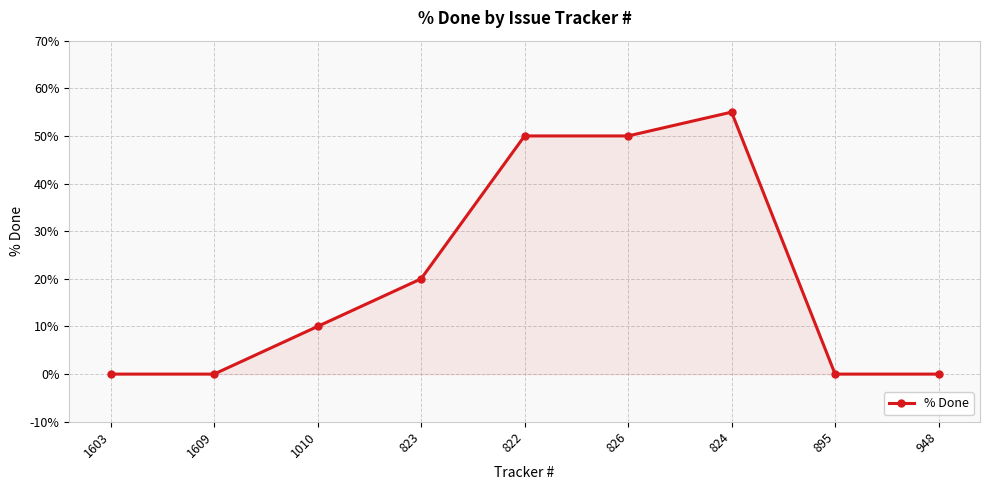

Reading left to right, transcribe all the data shown in this chart.

1603=0	1609=0	1010=10	823=20	822=50	826=50	824=55	895=0	948=0